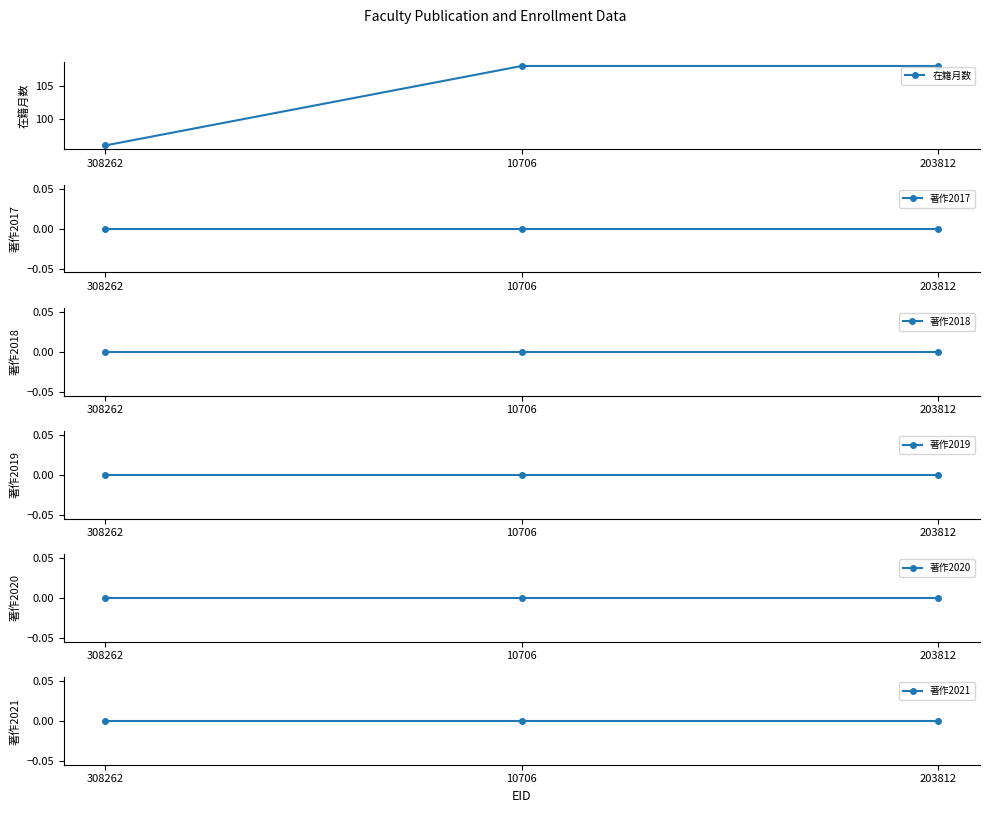

Which has a higher value, 203812 or 10706?

203812